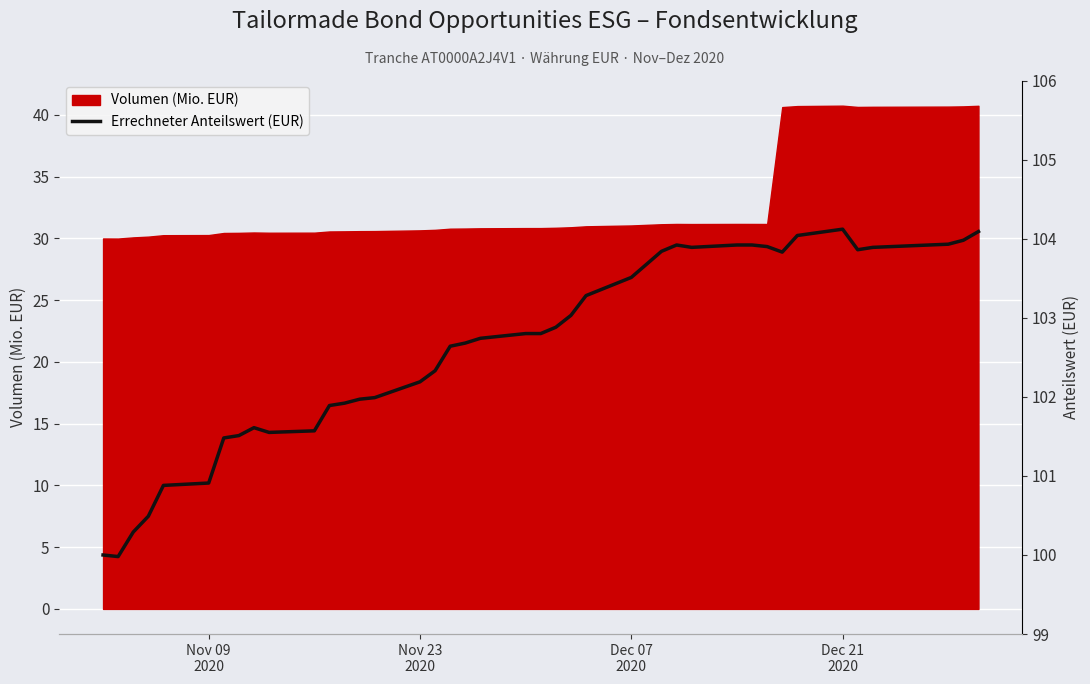

The chart shows a value of 152.9 at 38. True or false?

False